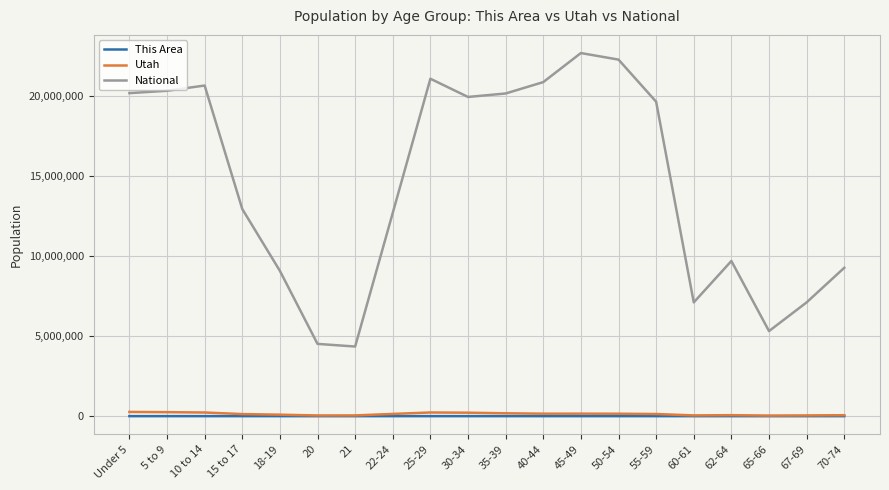

Where does the Utah series first go above 139142?

Under 5